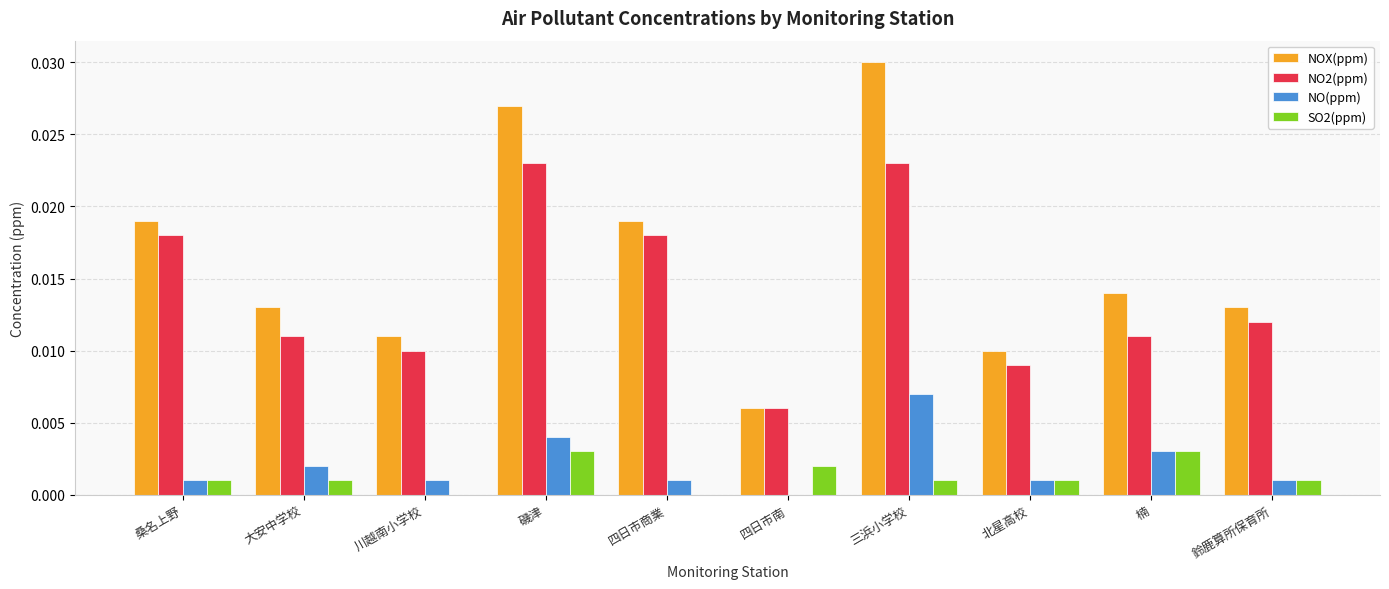

At which category is the sum across all series the highest?

三浜小学校